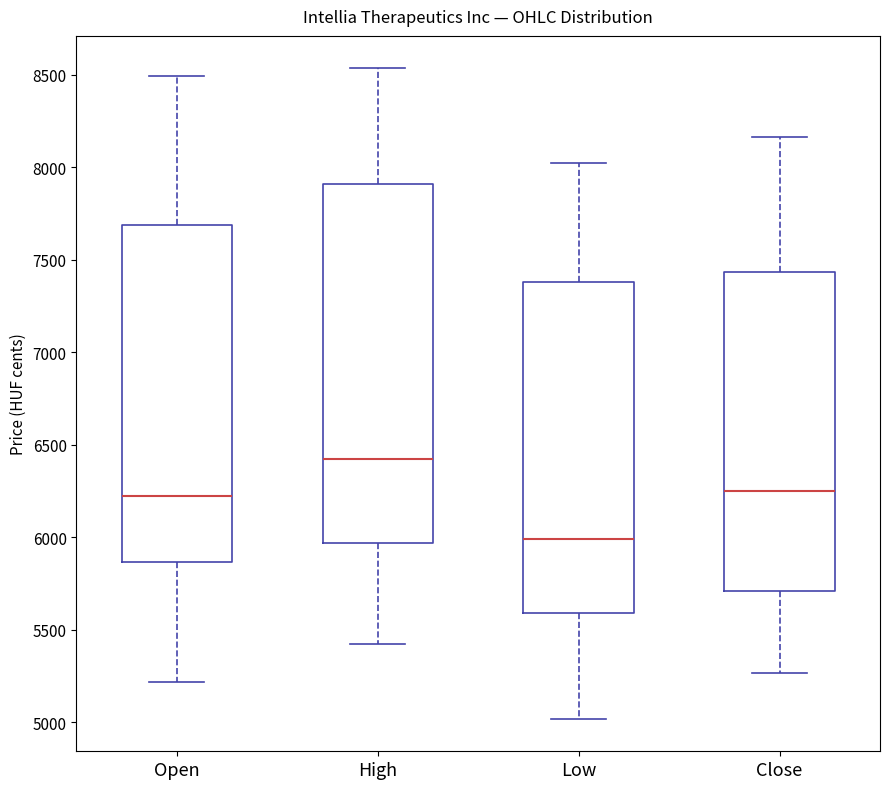

Reading left to right, transcribe this box plot: for each box, give where its median line is, the range the box spans, and where its two whiskers end, as read against the y-axis. The values are not printed on the chart, so give them approximately, as read against the axis.

Open: median 6200, box 5850 to 7700, whiskers 5200 to 8500
High: median 6400, box 5950 to 7900, whiskers 5400 to 8550
Low: median 6000, box 5600 to 7400, whiskers 5000 to 8050
Close: median 6250, box 5700 to 7450, whiskers 5250 to 8150